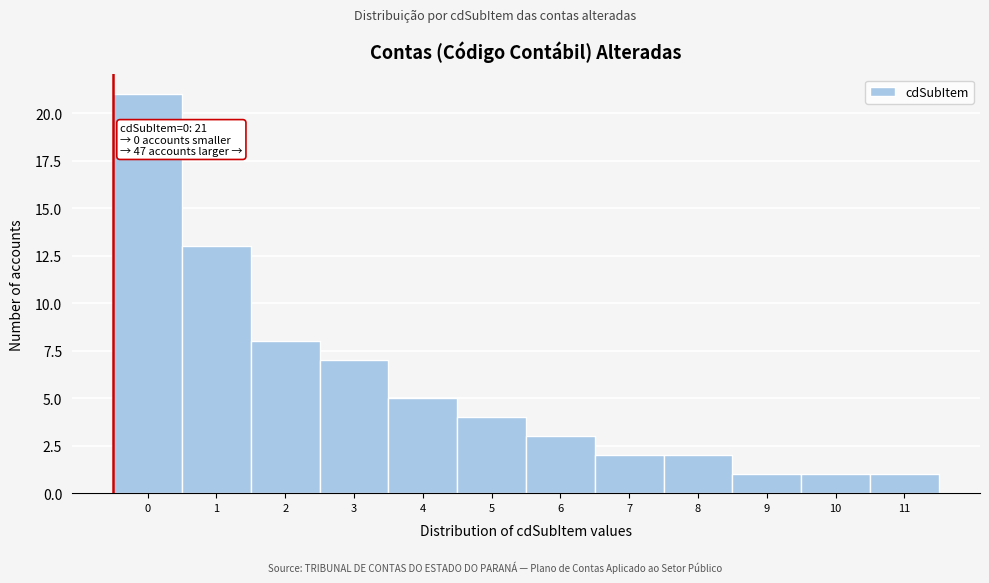

Reading left to right, list all the values displayed in this chart.

21	13	8	7	5	4	3	2	2	1	1	1